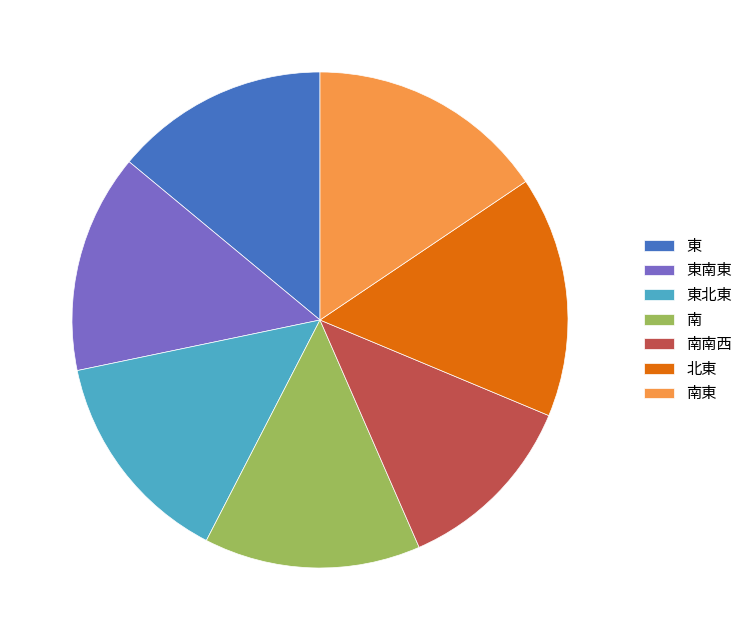

What is the smallest slice in the pie chart?

南南西